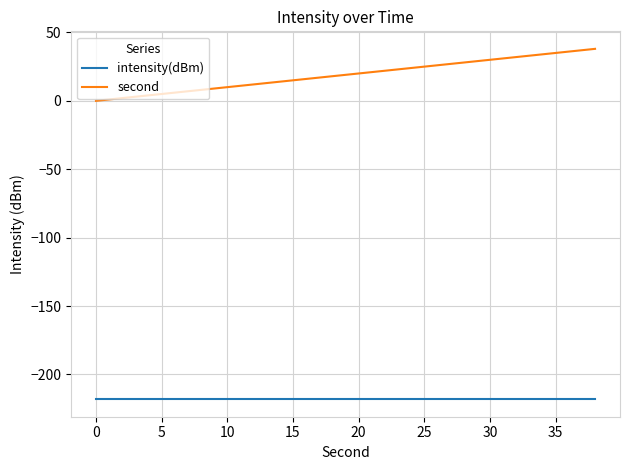

What is the highest value of the intensity(dBm) series?

-218.1